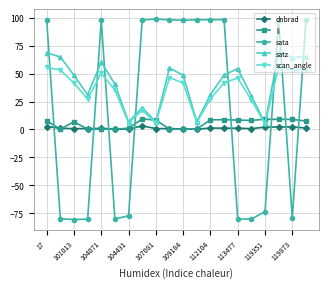

Which series has the widest spread of values?

sata